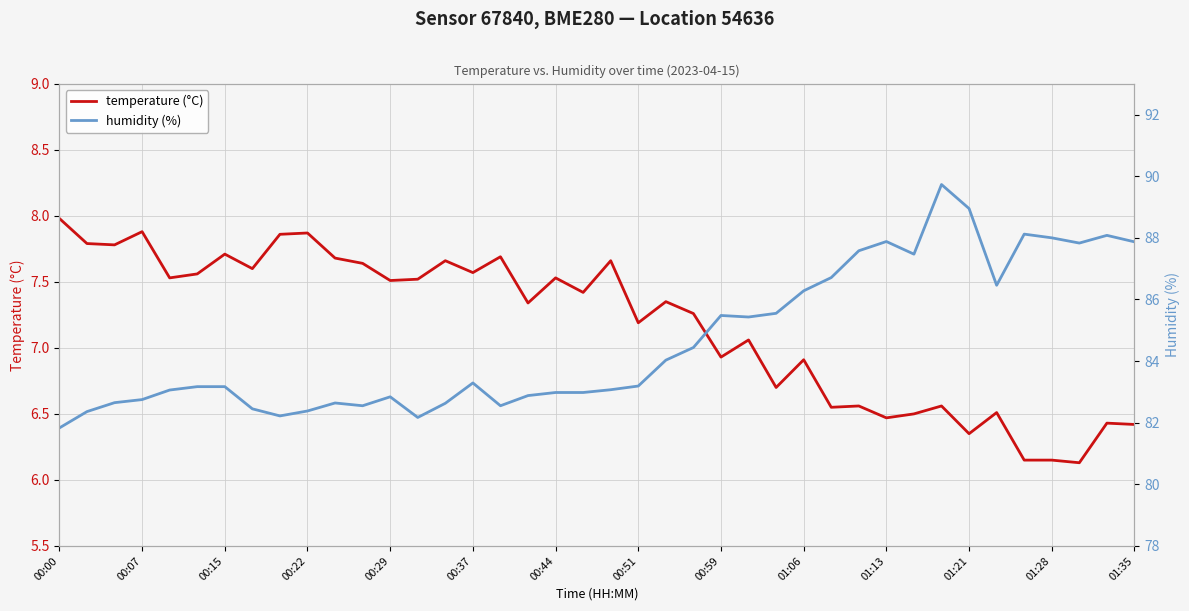

True or false: temperature (°C) has a value of 2.2 at 00:51.

False